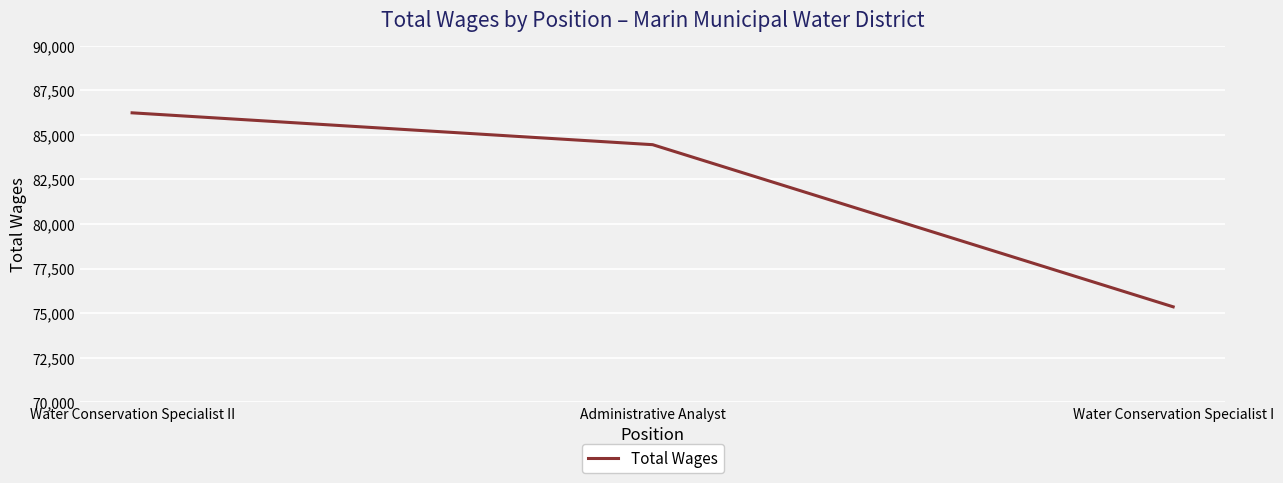

Rank the categories by value from lowest to highest.

Water Conservation Specialist I, Administrative Analyst, Water Conservation Specialist II